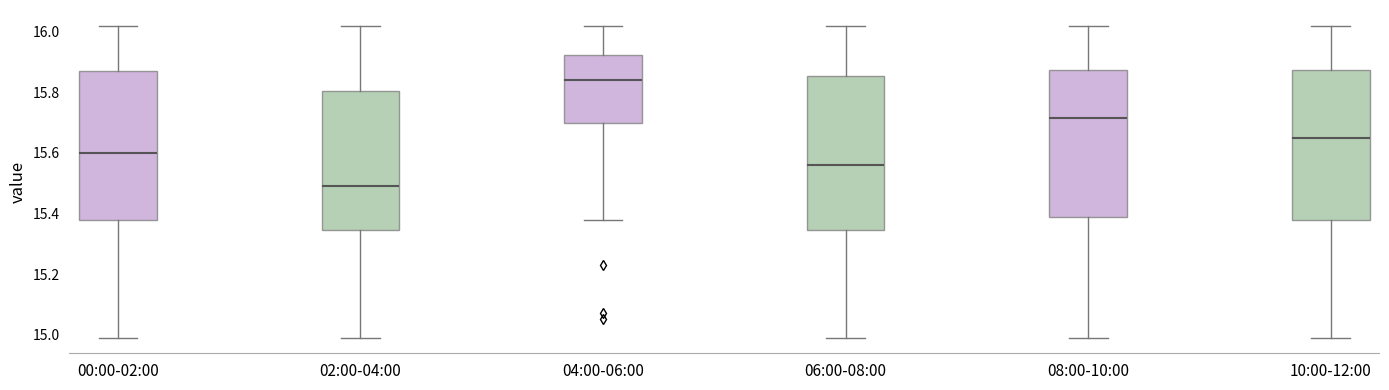

Where is the lower edge of the box for 02:00-04:00 on the y-axis? The values are not printed on the chart, so give them approximately, as read against the axis.

15.34